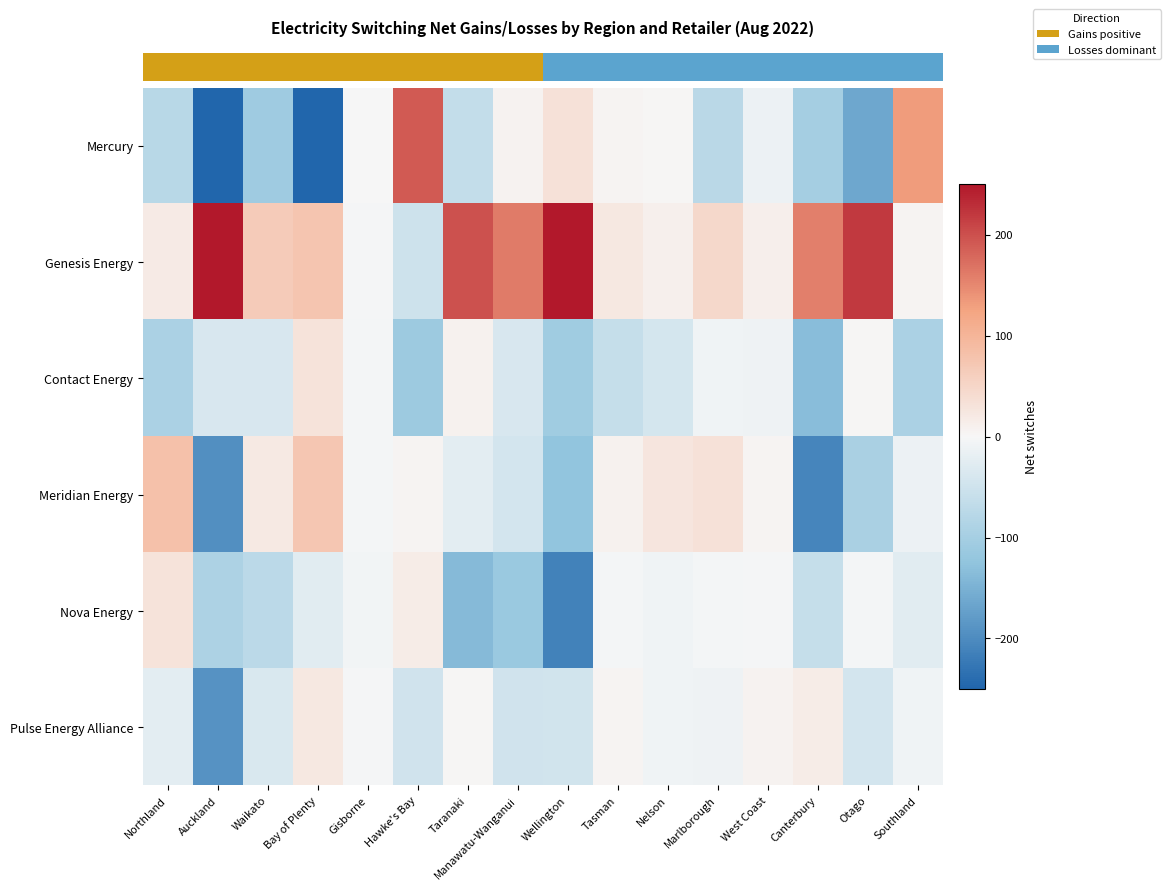

What is the greatest value displayed?

574